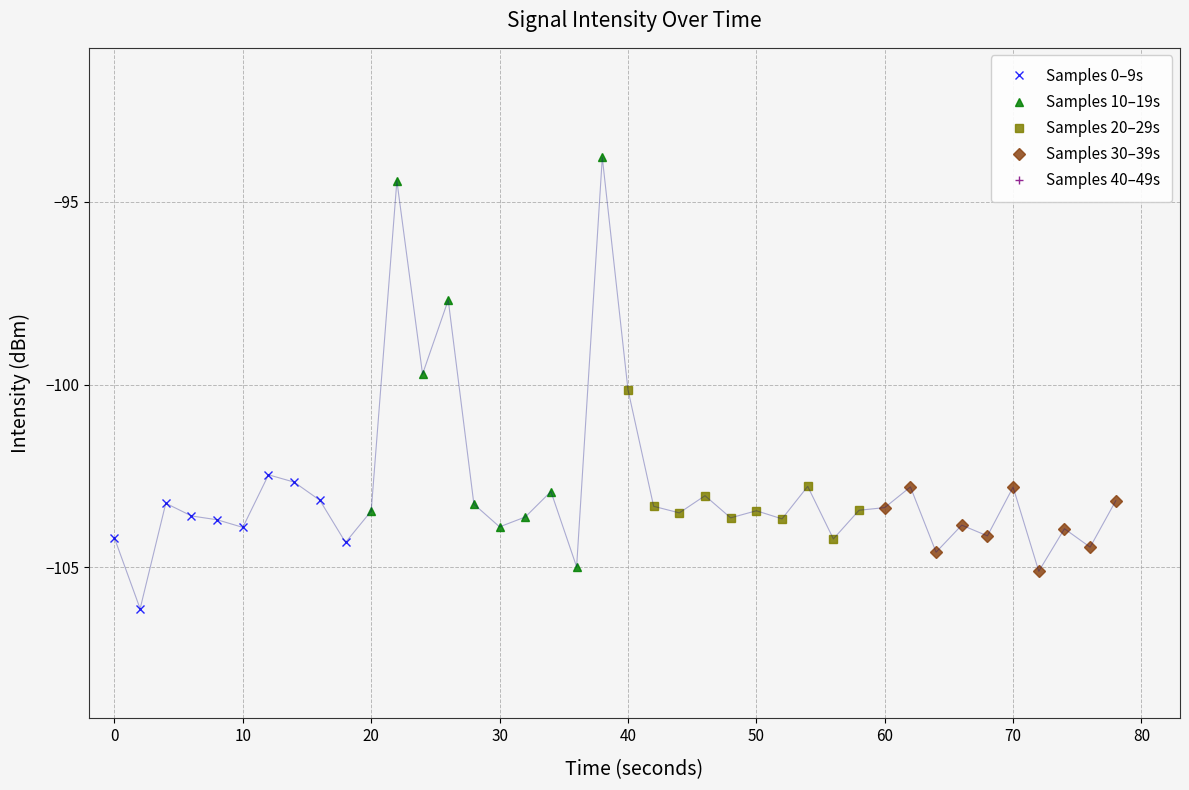

How many series are shown in this chart?

4